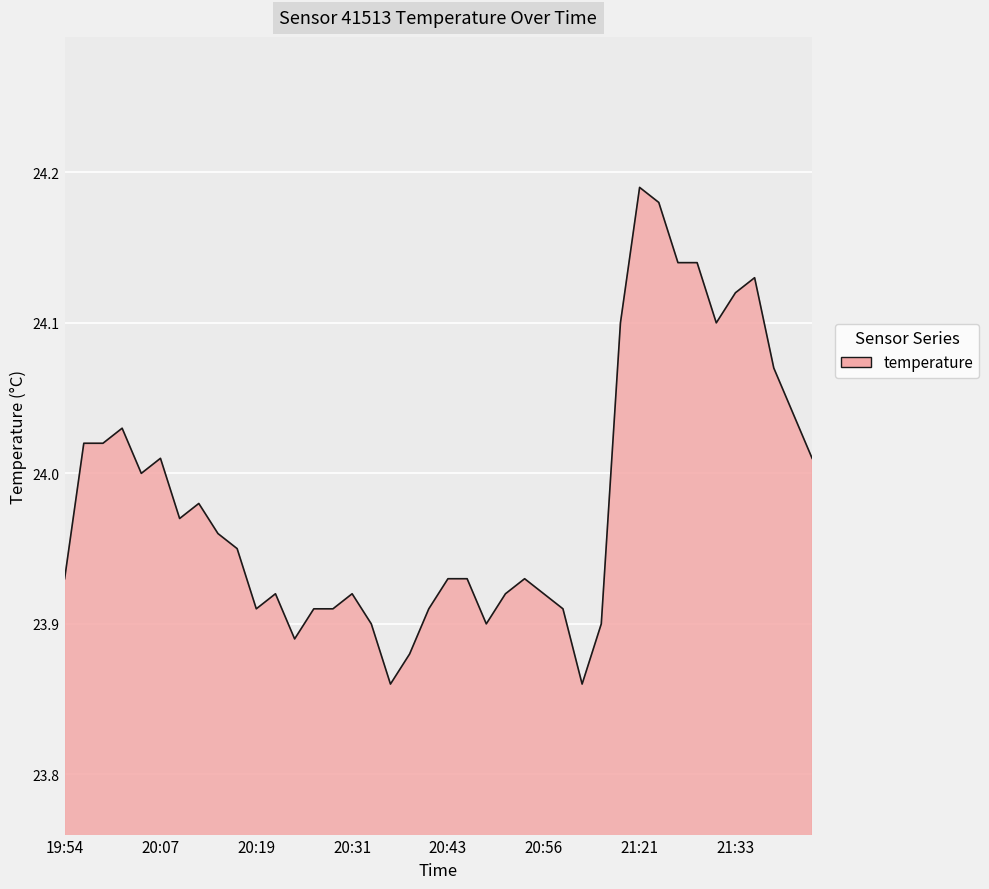

What is the difference between the maximum and minimum values?

0.3